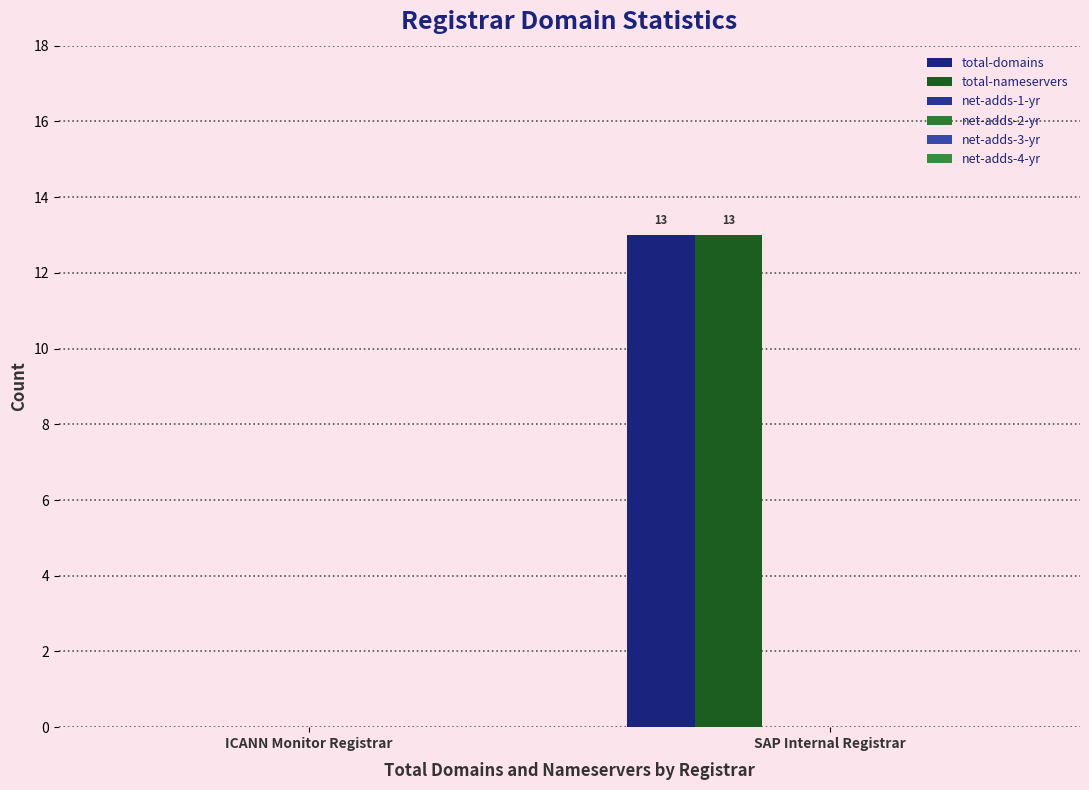

How many values in total-nameservers are above zero?

1